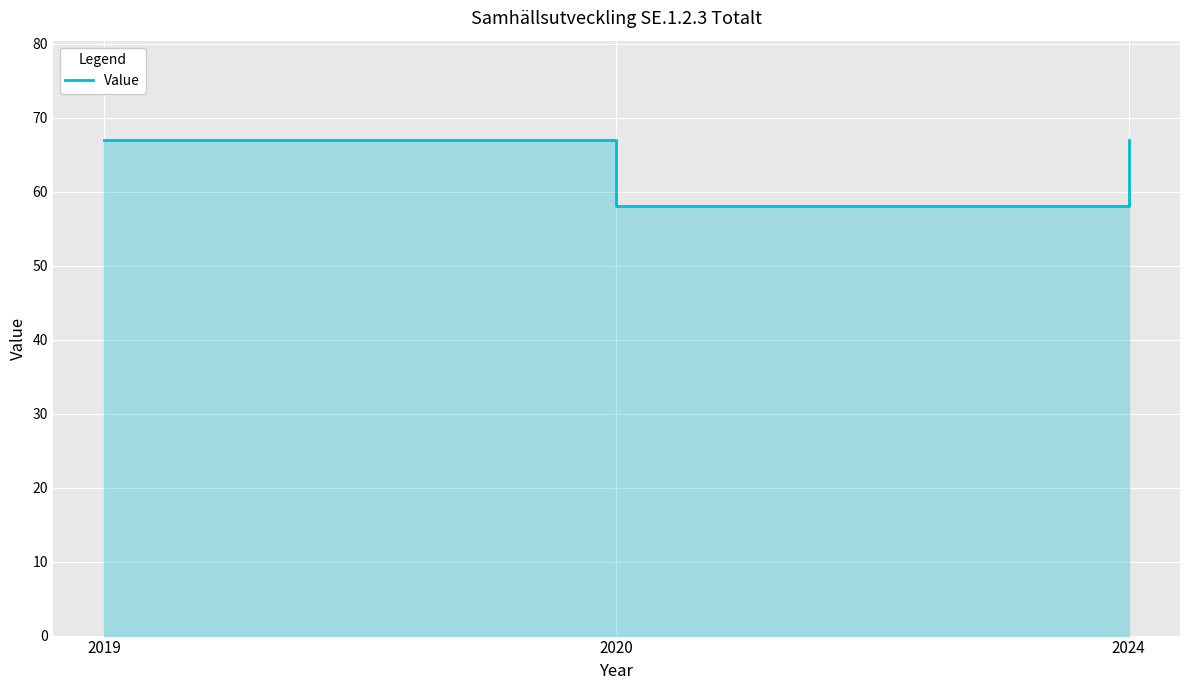

How many data points does each series have?

3